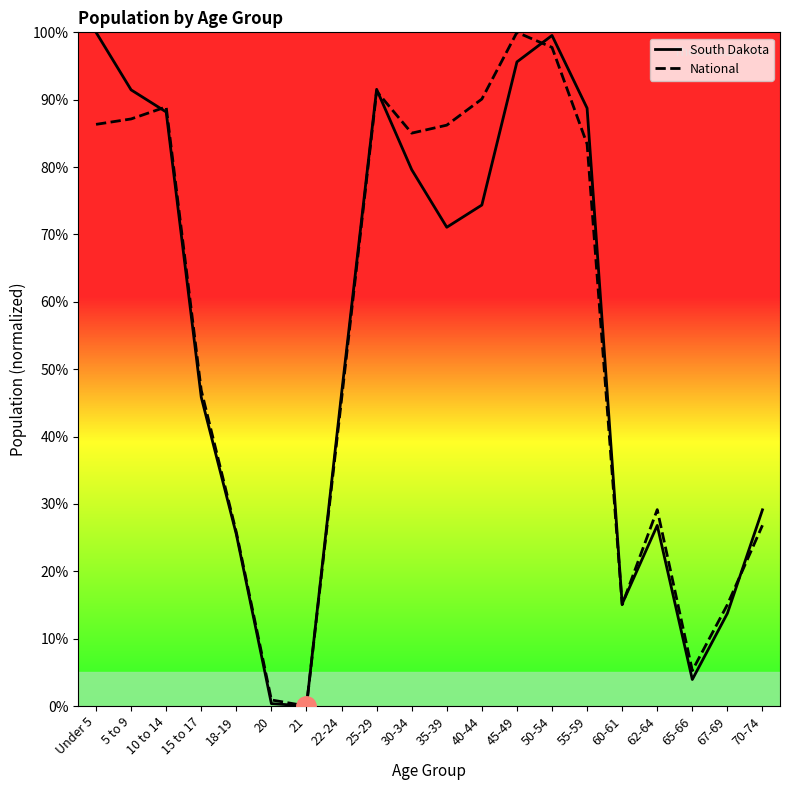

The value of South Dakota at 60-61 is 21.3. True or false?

False